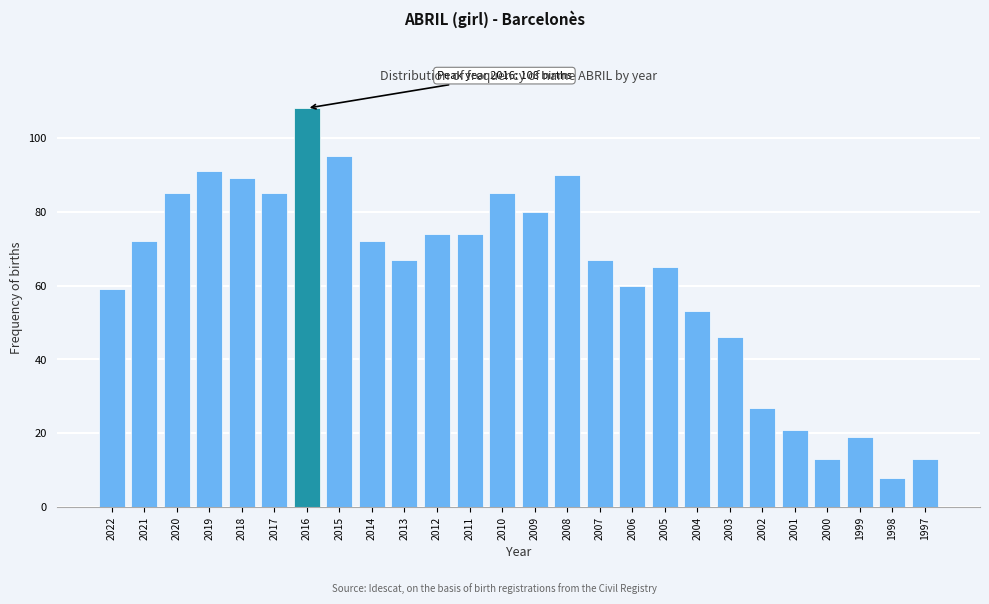

Reading right to left, list all the values displayed in this chart.

1997=13	1998=8	1999=19	2000=13	2001=21	2002=27	2003=46	2004=53	2005=65	2006=60	2007=67	2008=90	2009=80	2010=85	2011=74	2012=74	2013=67	2014=72	2015=95	2016=108	2017=85	2018=89	2019=91	2020=85	2021=72	2022=59